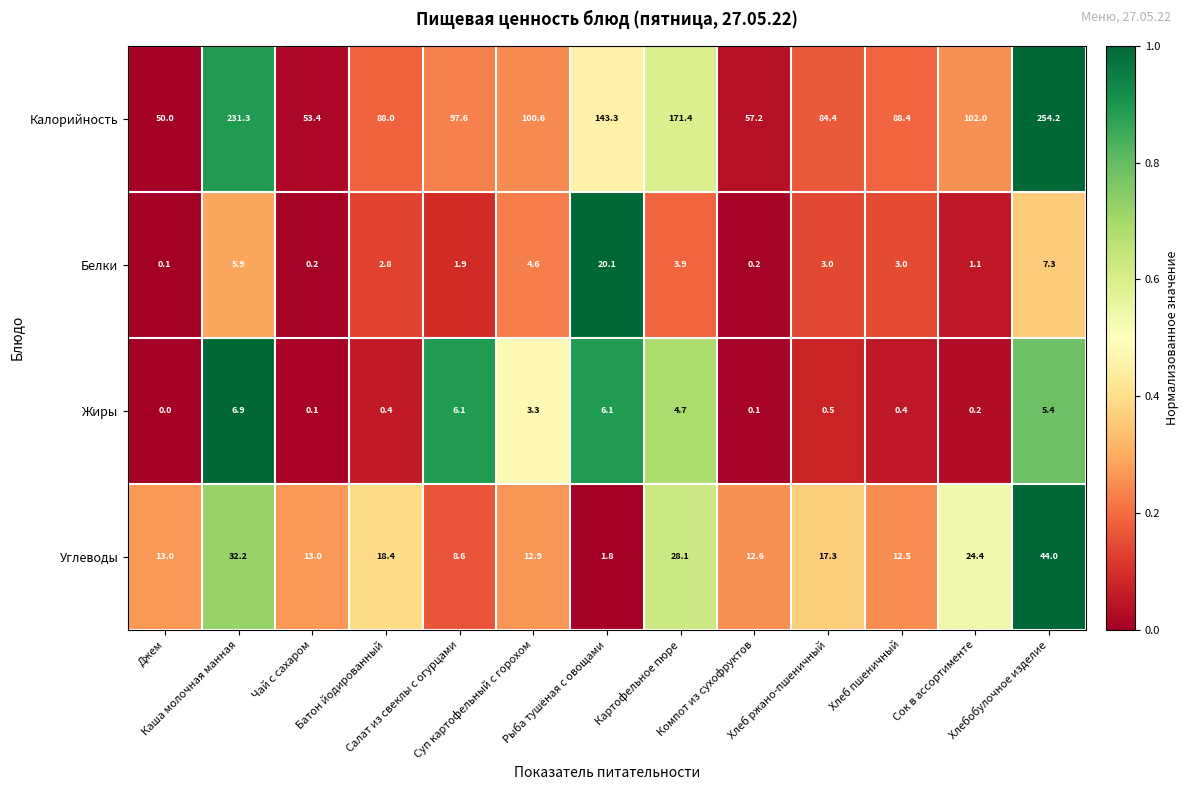

Which series has the largest total across all categories?

Калорийность